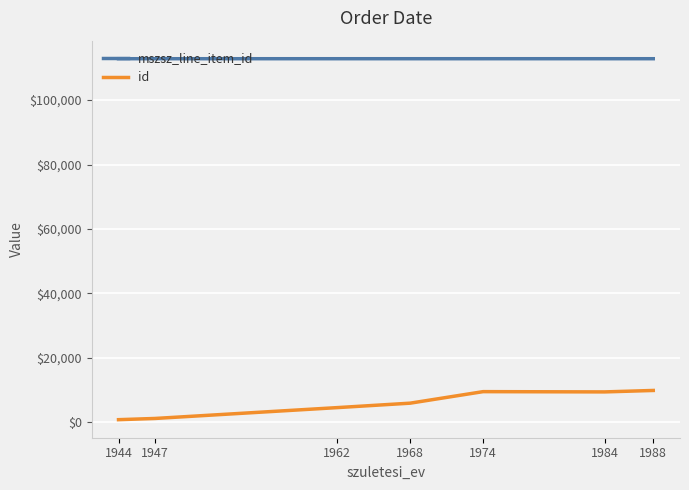

What is the approximate value of id at 1984?

9432